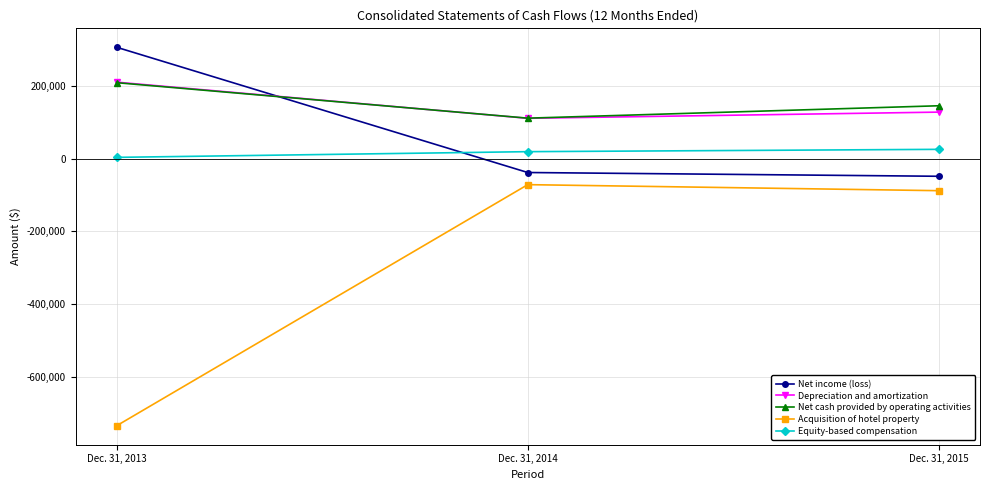

What is the value of the Net income (loss) point at the 3rd from the left?

-48558